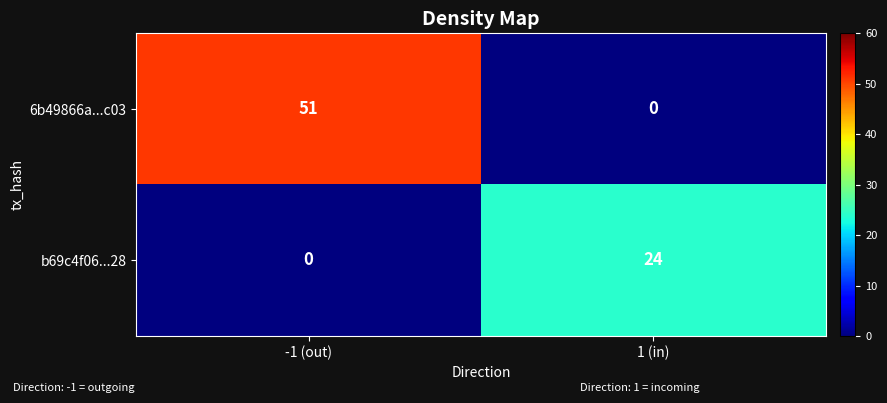

What is the difference between the highest and lowest values at -1 (out)?

51